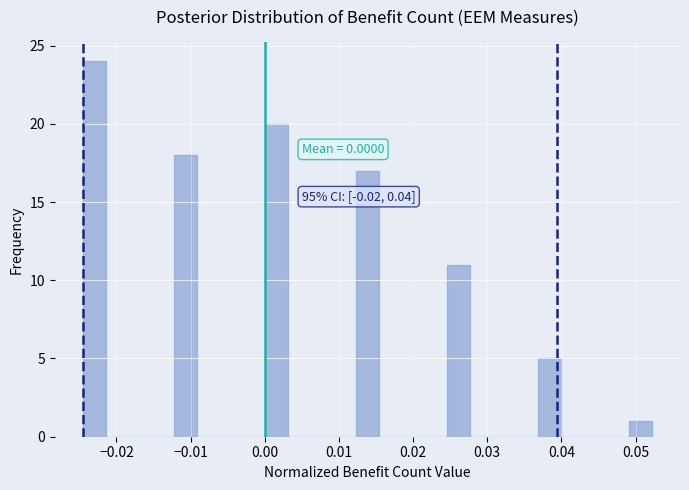

Read against the x-axis, roughly where is the centre of the tallest bar?

-0.023